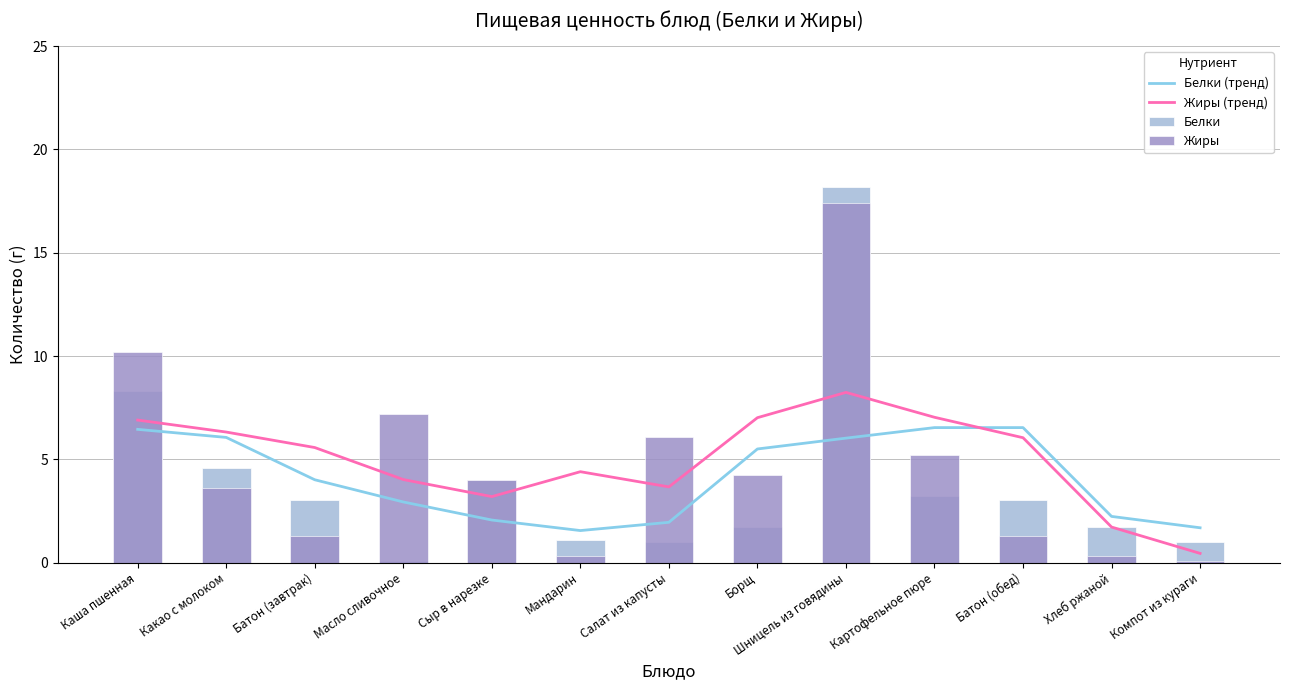

How many data points in Белки (тренд) are less than 4?

6